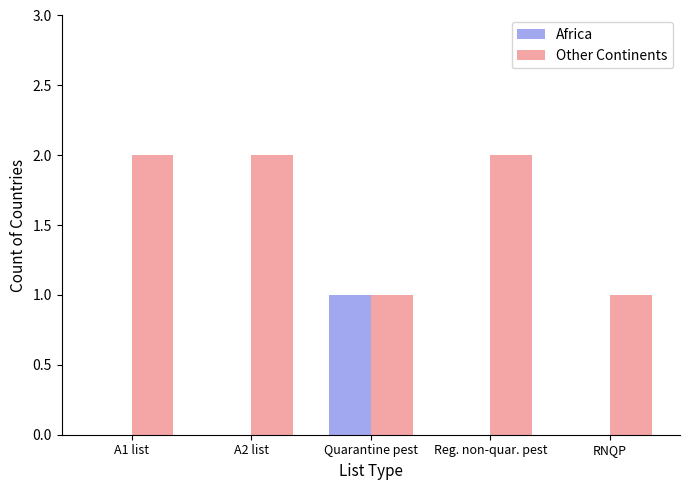

At which label does Africa reach its peak?

Quarantine pest